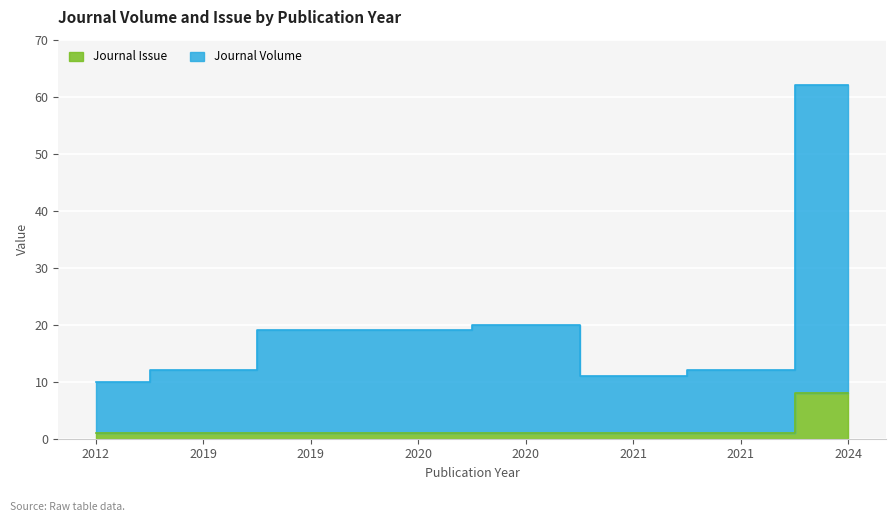

Reading left to right, extract all data points from this chart.

Journal Volume: 2012=10	2019=12	2019=19	2020=19	2020=20	2021=11	2021=12	2024=62
Journal Issue: 2012=1	2019=1	2019=1	2020=1	2020=1	2021=1	2021=1	2024=8